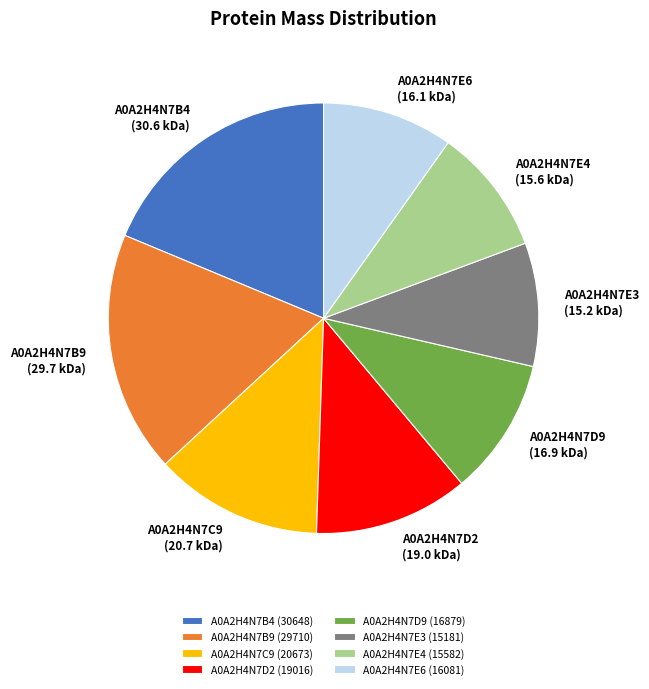

Is it true that A0A2H4N7B4 is 19% of the pie?

True